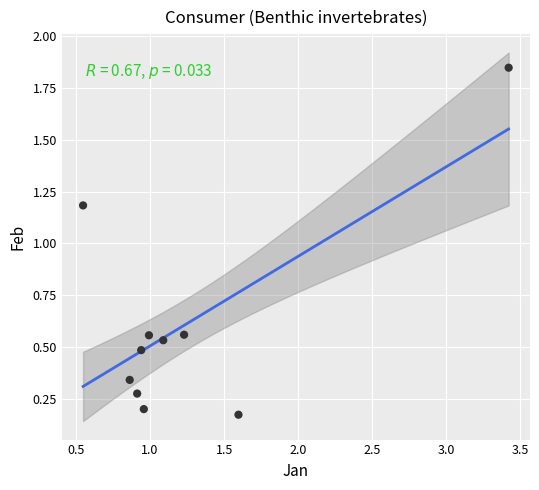

What is the range of X values (max minus min)?

2.9